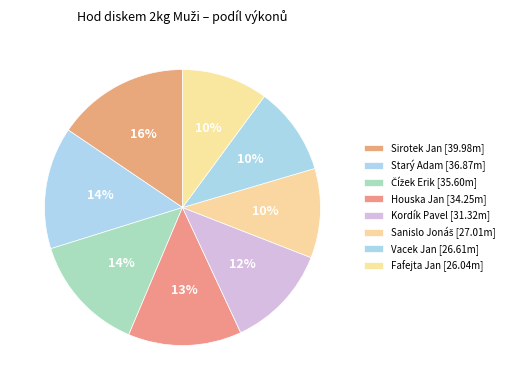

Which has a higher value, Houska Jan or Starý Adam?

Starý Adam